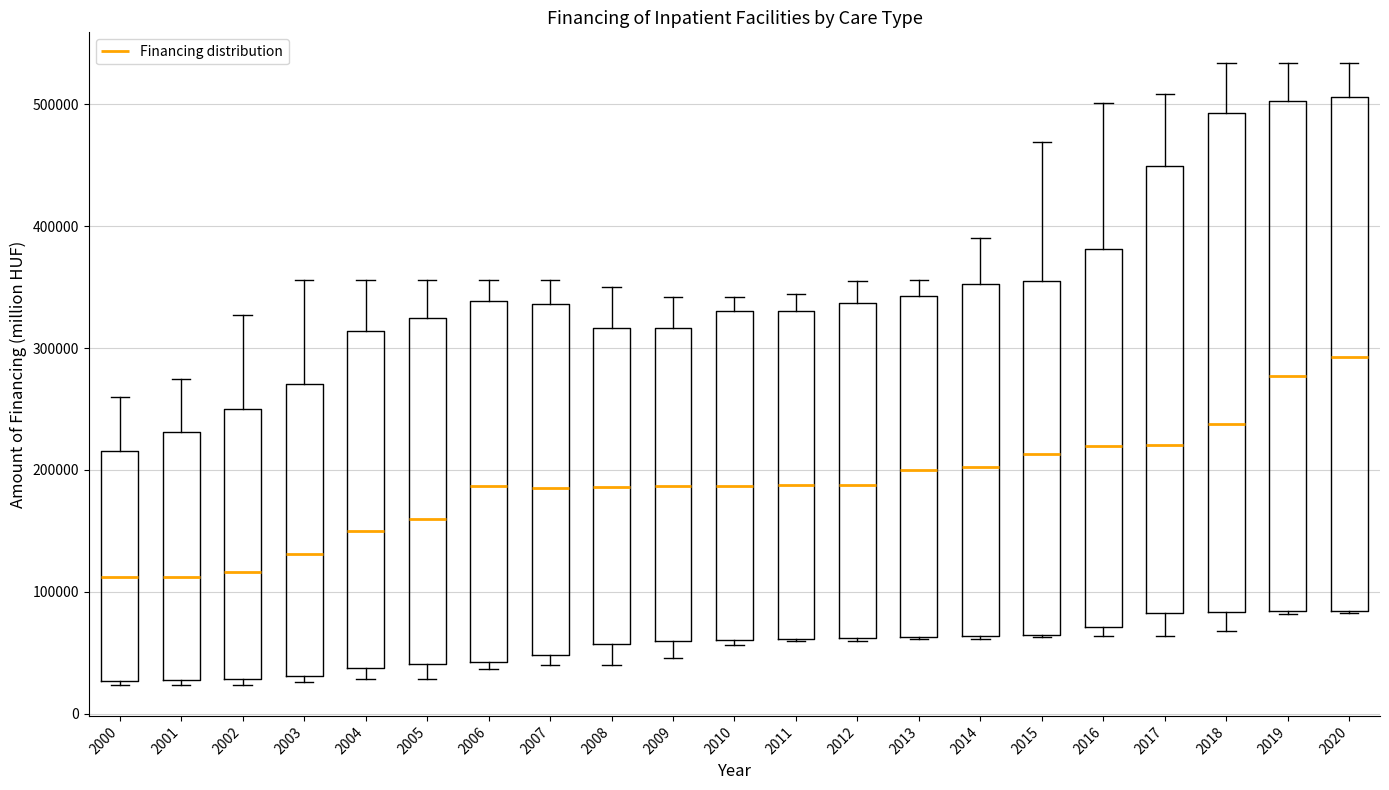

Where does the median line of the box at x = 2018 sit on the y-axis? The values are not printed on the chart, so give them approximately, as read against the axis.

240000